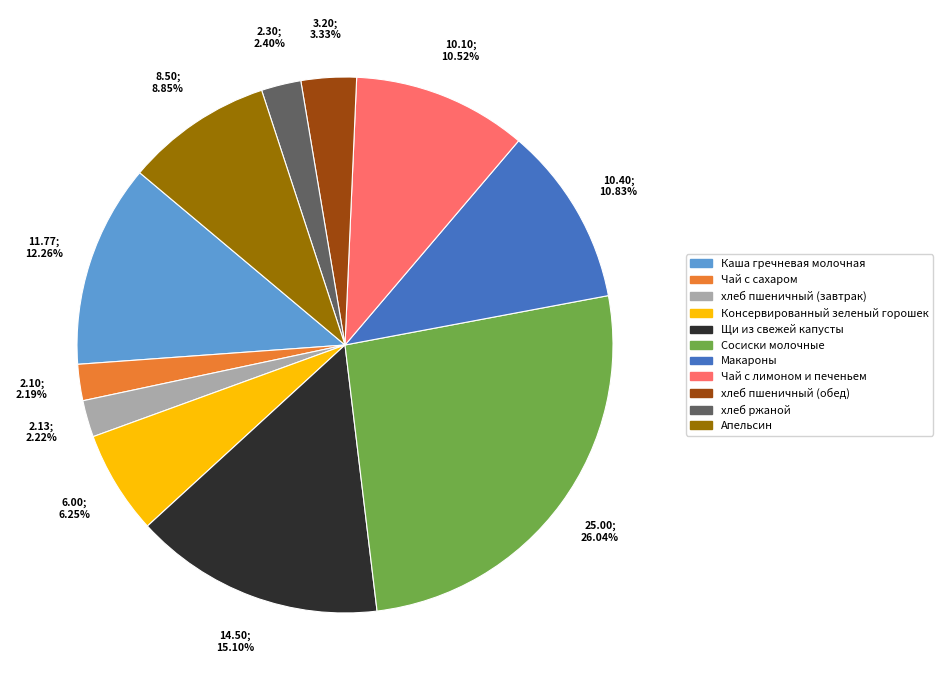

Between Консервированный зеленый горошек and Каша гречневая молочная, which is larger?

Каша гречневая молочная